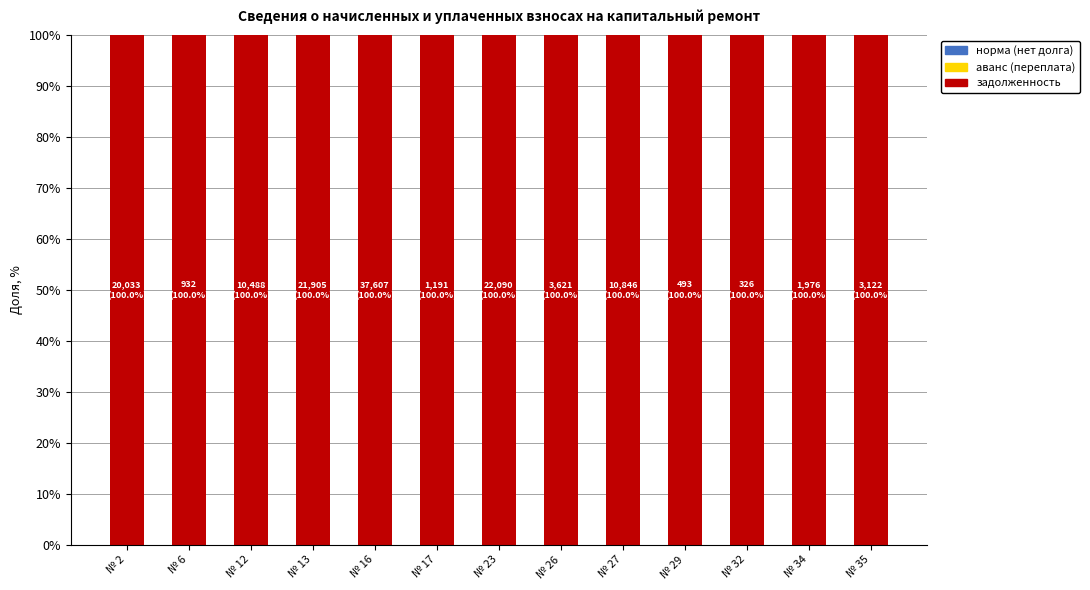

Read the задолженность value at № 29.

100